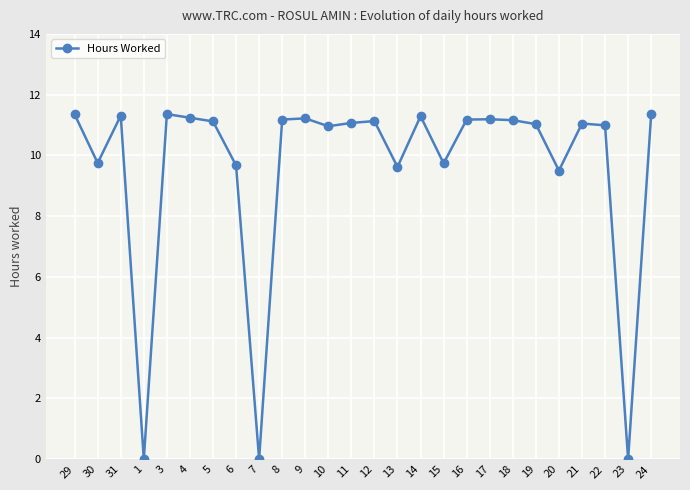

What is the maximum value shown in the chart?

11.4